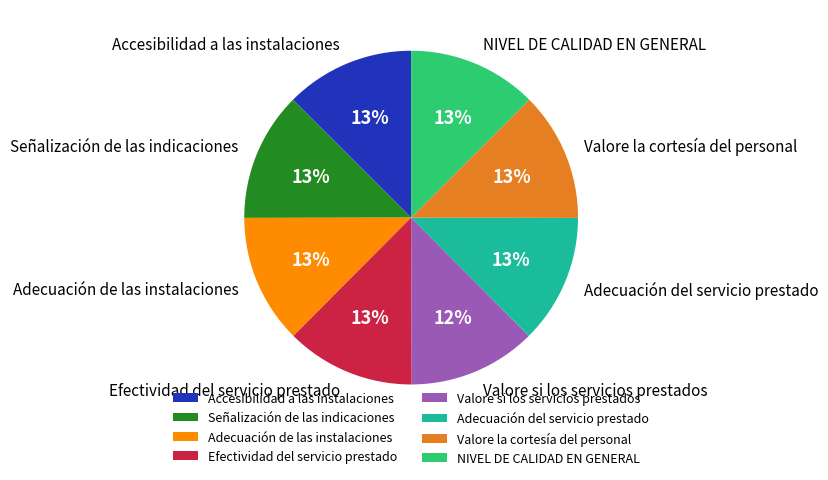

True or false: Accesibilidad a las instalaciones accounts for 26% of the total.

False